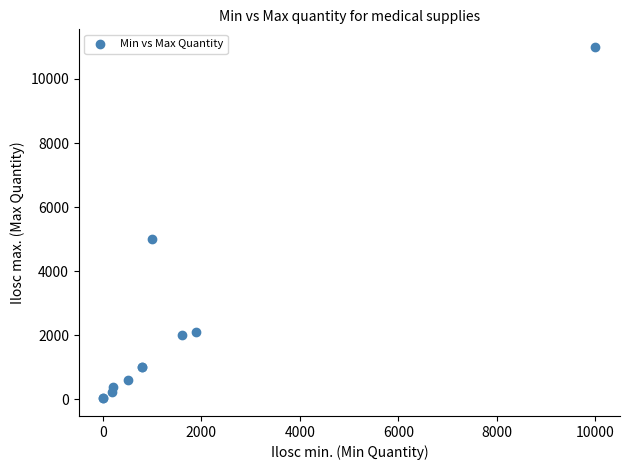

What Y value in the scatter plot is closest to 5515?

5000